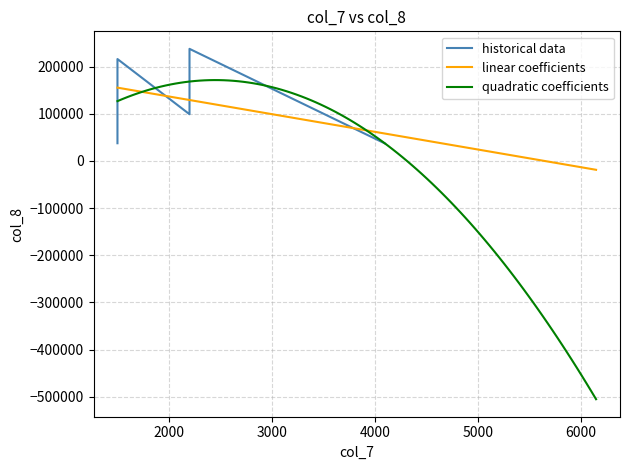

Which has a higher value, 2200 or 630000?

630000